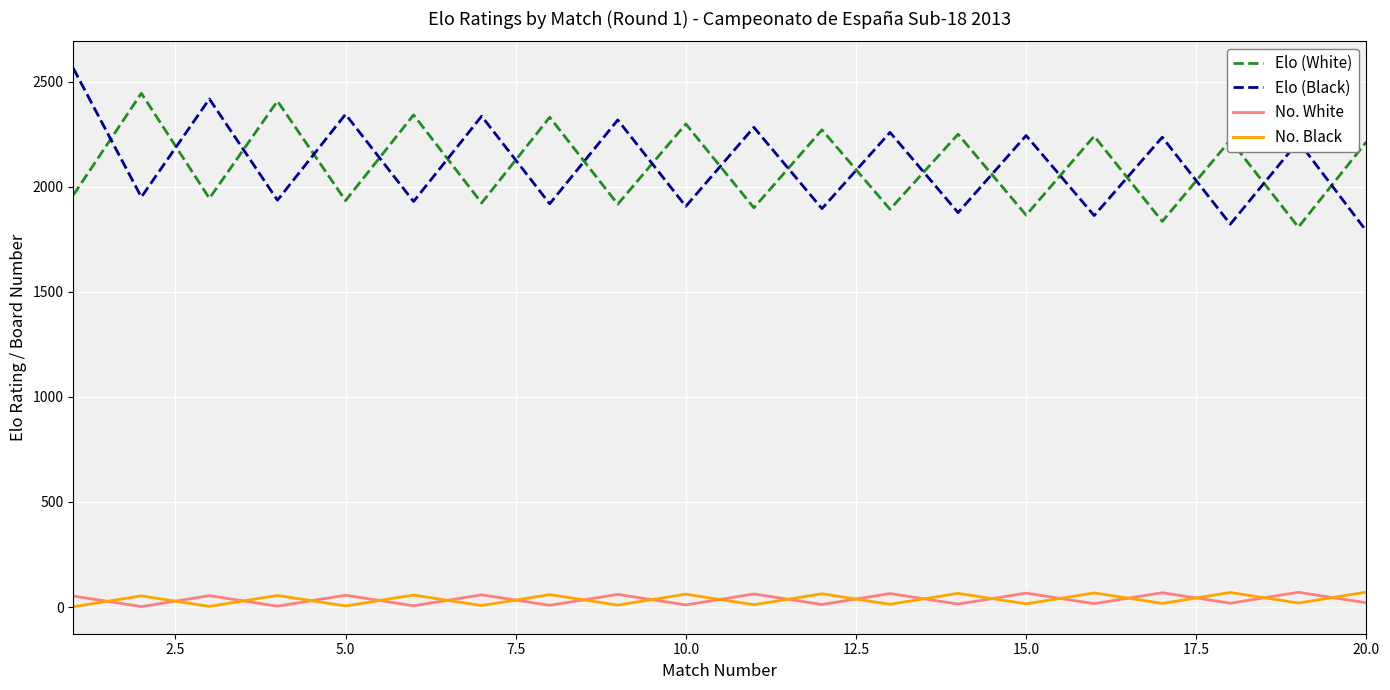

What is the greatest value displayed?

2564